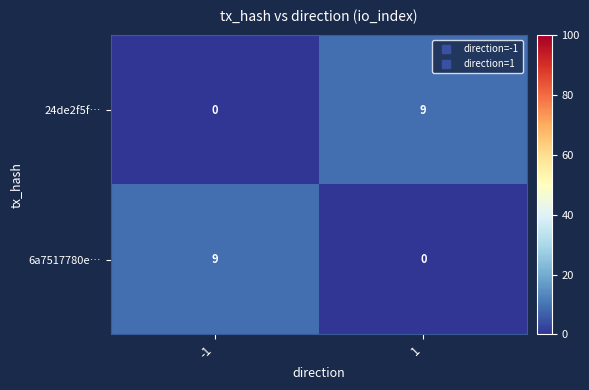

True or false: 6a7517780e… has a value of -6 at 1.

False